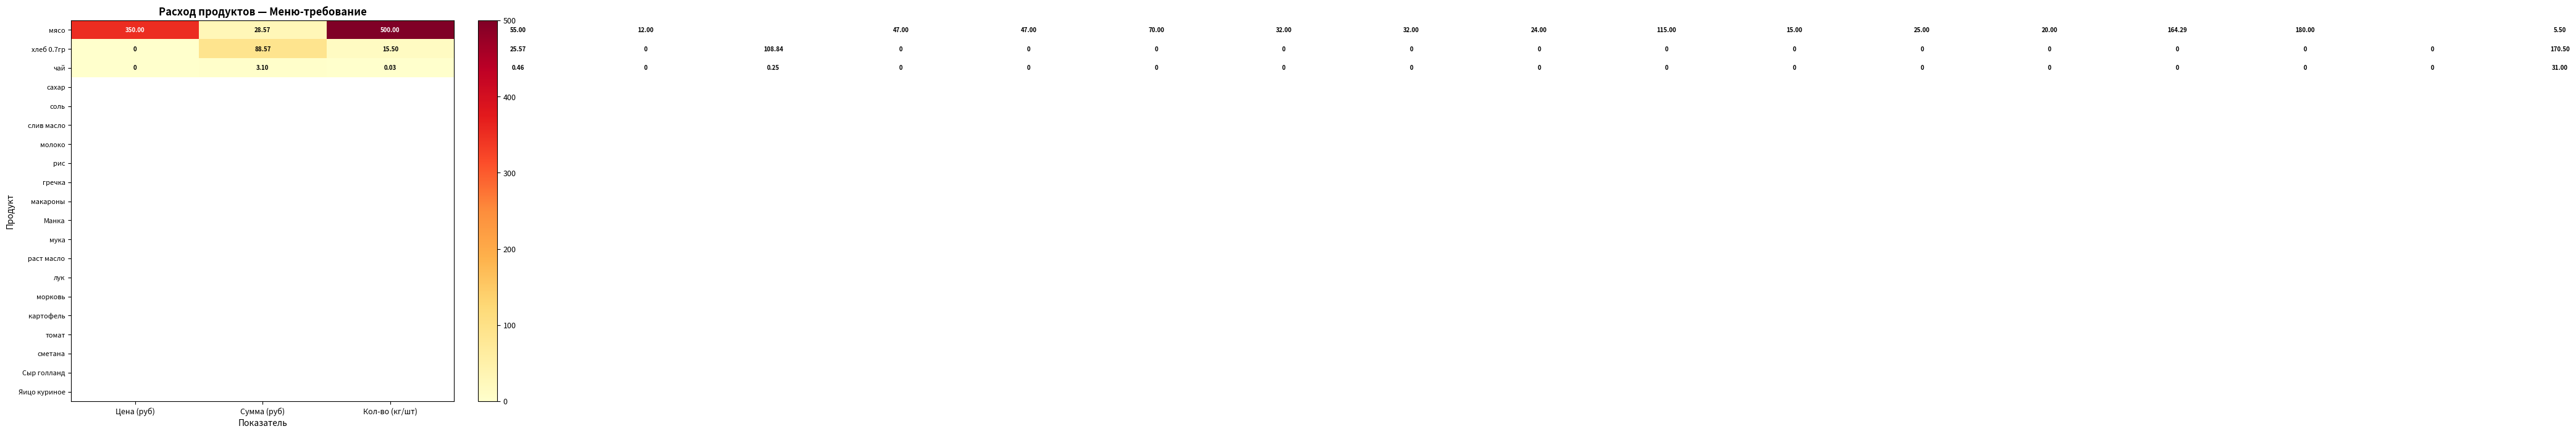

Which series has the largest total across all categories?

мясо